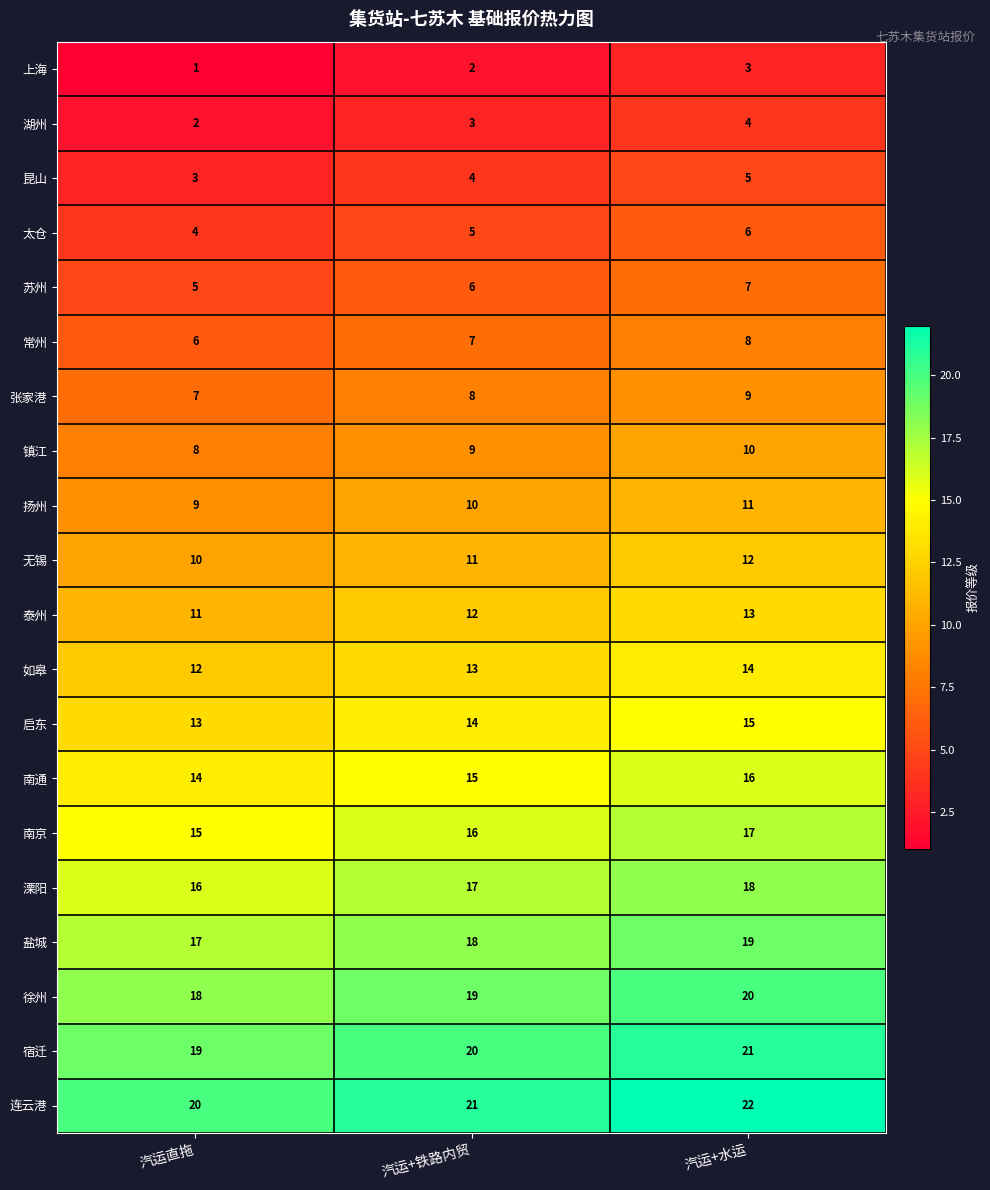

The value of 镇江 at 汽运+铁路内贸 is 14. True or false?

False